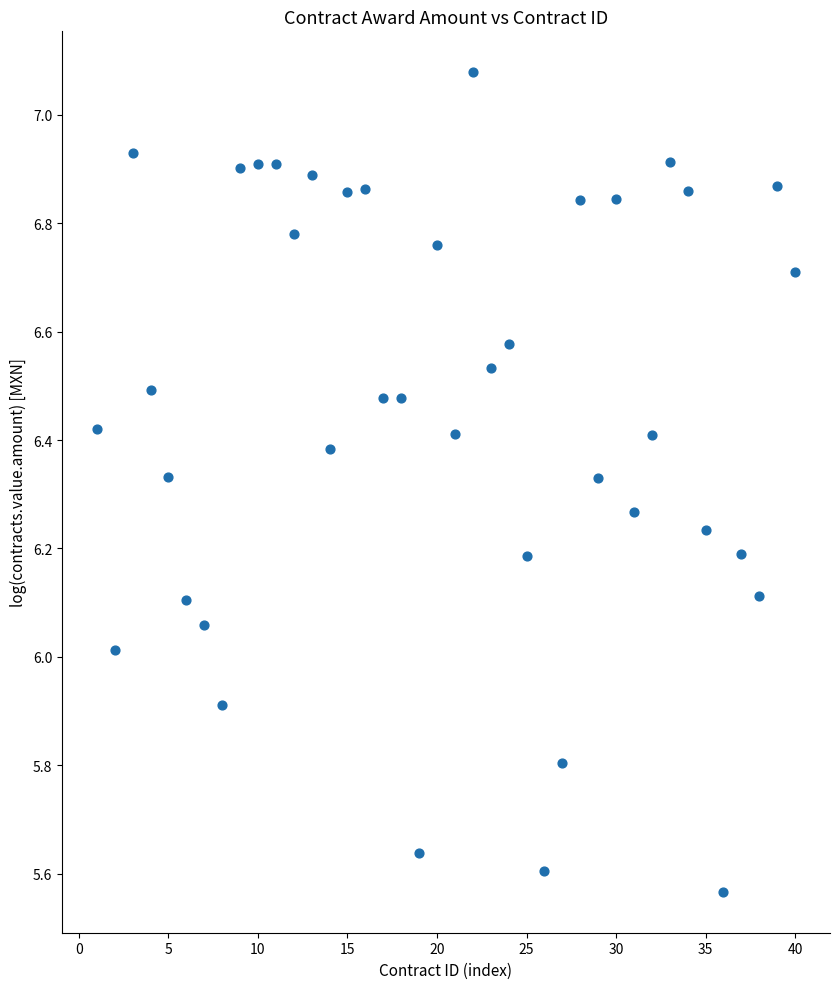

What is the range of X values (max minus min)?

39.0